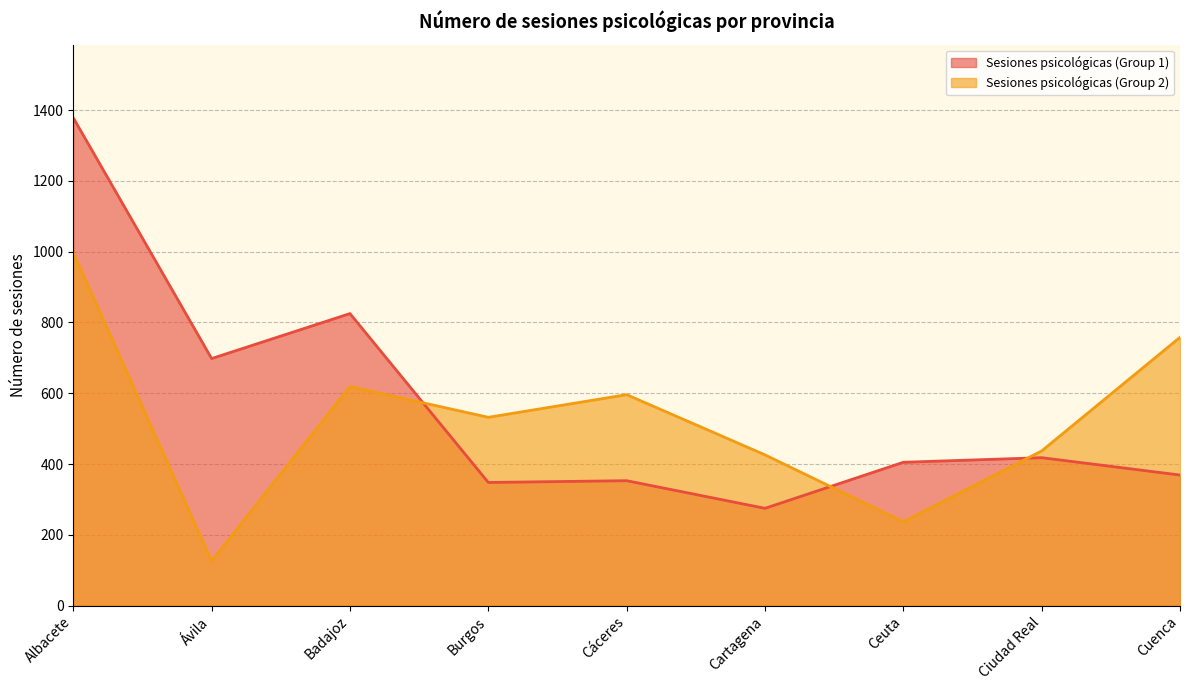

At which label is Sesiones psicológicas (Group 1) closest to 826?

Badajoz